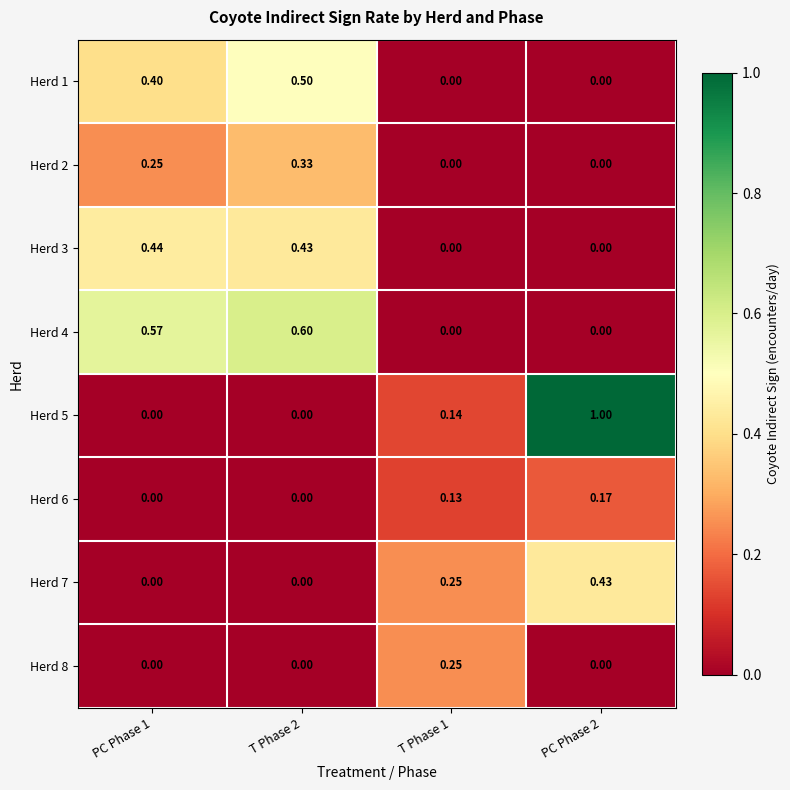

How many values in the Herd 8 series exceed 0?

1